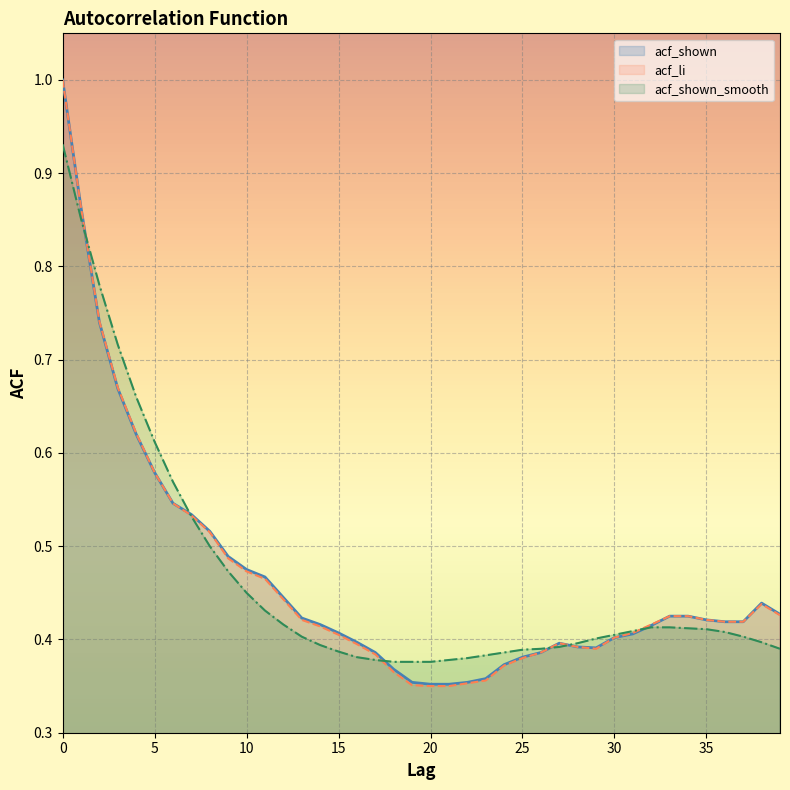

Rank the series by their maximum value, from lowest to highest.

acf_shown_smooth, acf_shown, acf_li